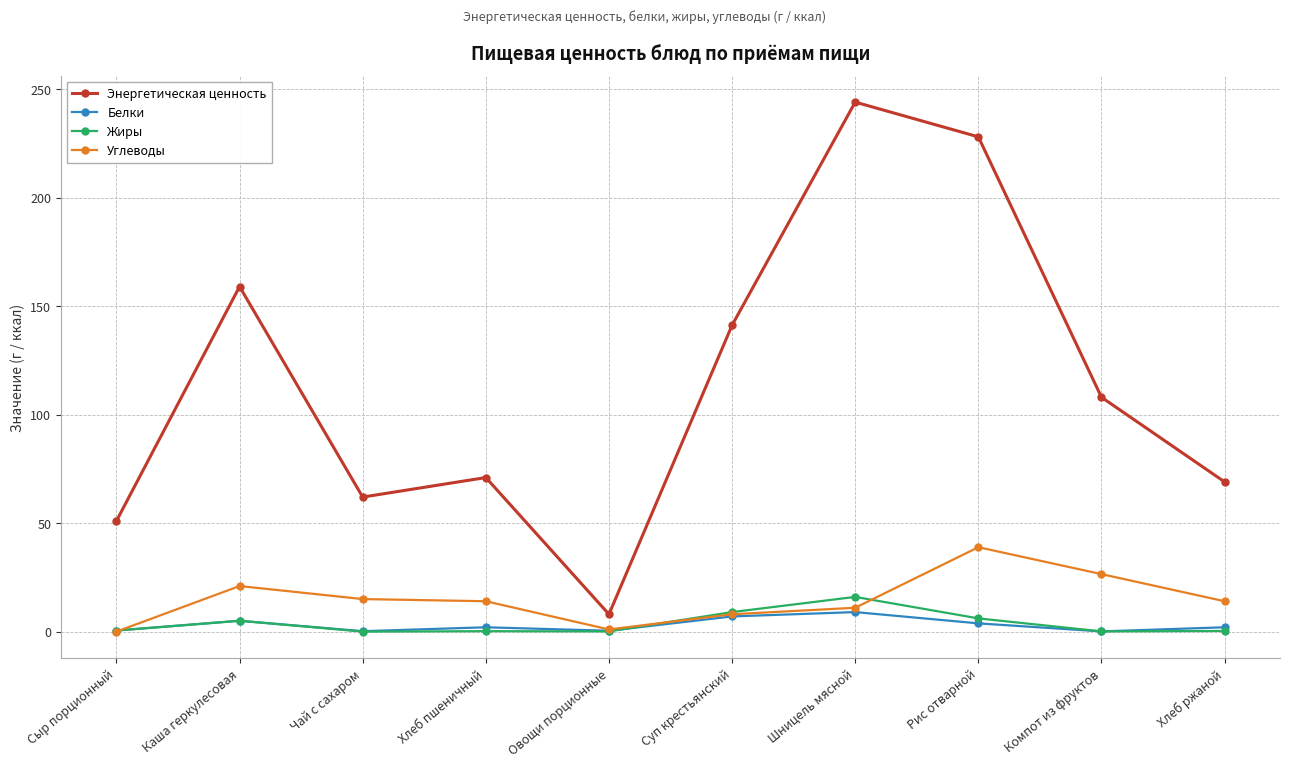

True or false: Углеводы has a value of 8.4 at Каша геркулесовая.

False